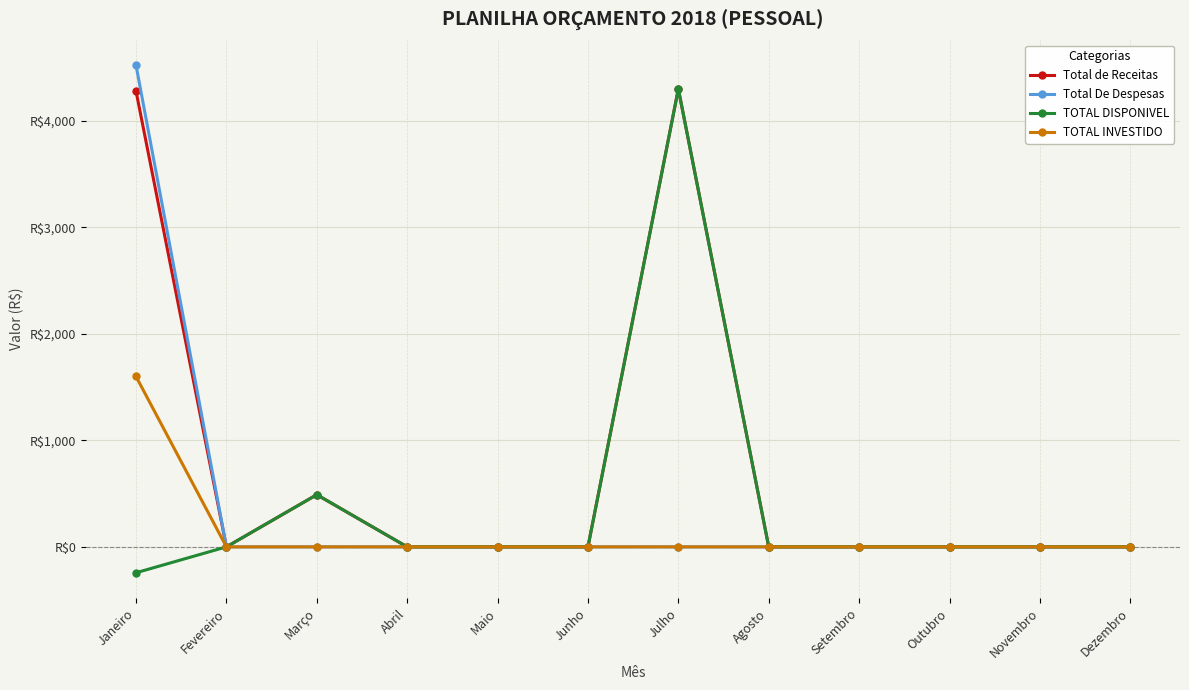

Between Fevereiro and Junho, which is larger?

Fevereiro